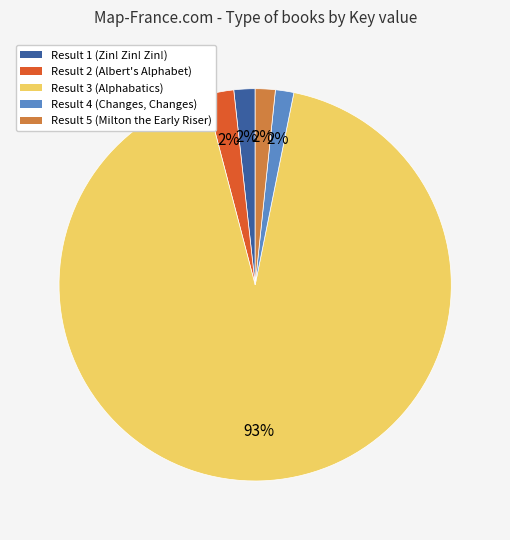

Does any single category account for the majority?

Yes